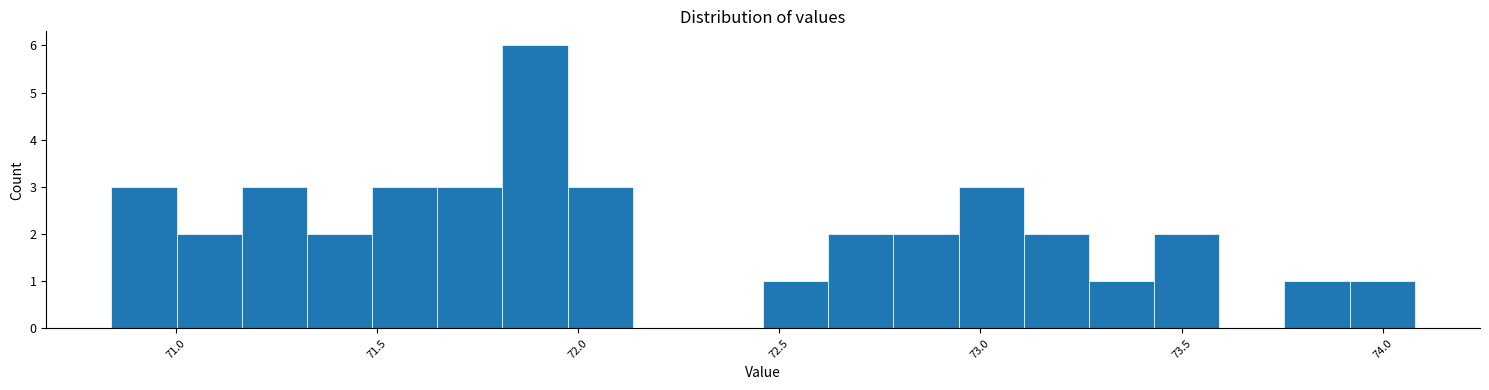

Around what value on the x-axis is the tallest bar? Give the approximate position of its centre, as read against the axis.

71.90